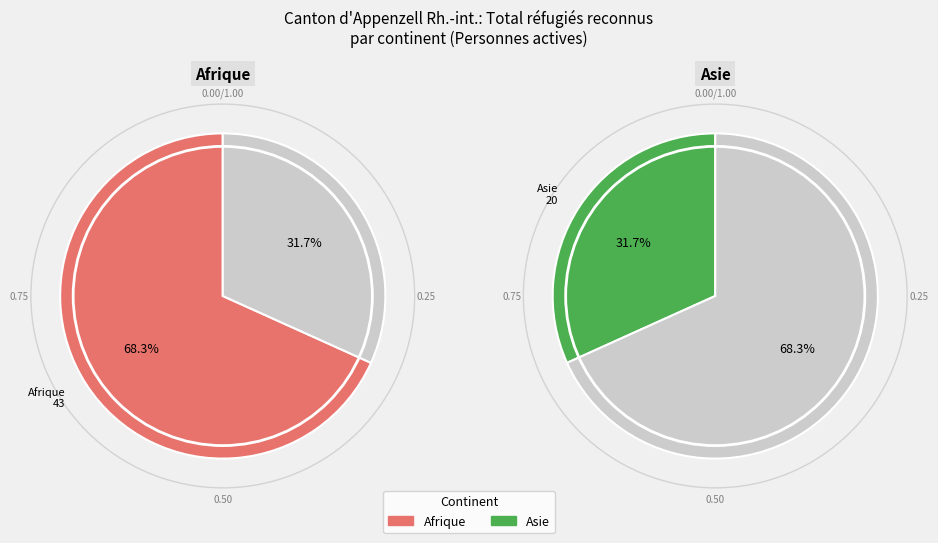

What is the ratio of the value at Asie to the value at Afrique?

0.5